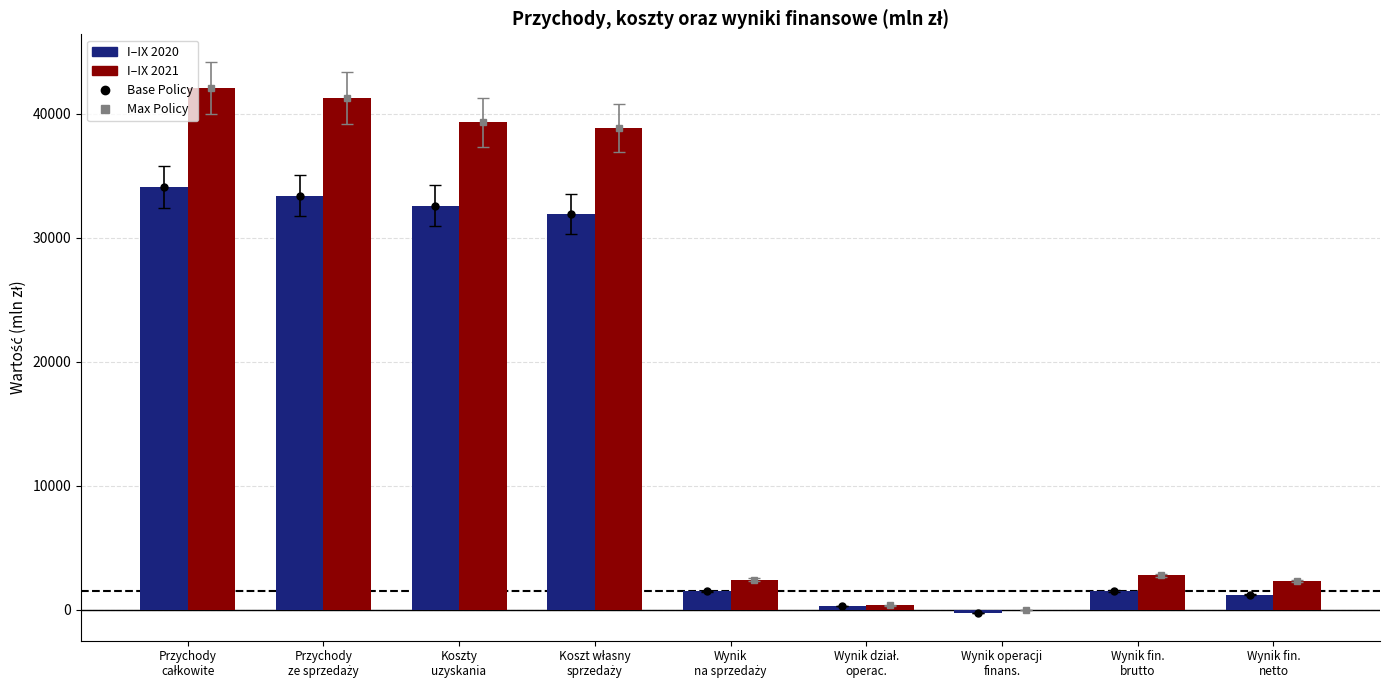

Which series has the widest spread of values?

I–IX 2021